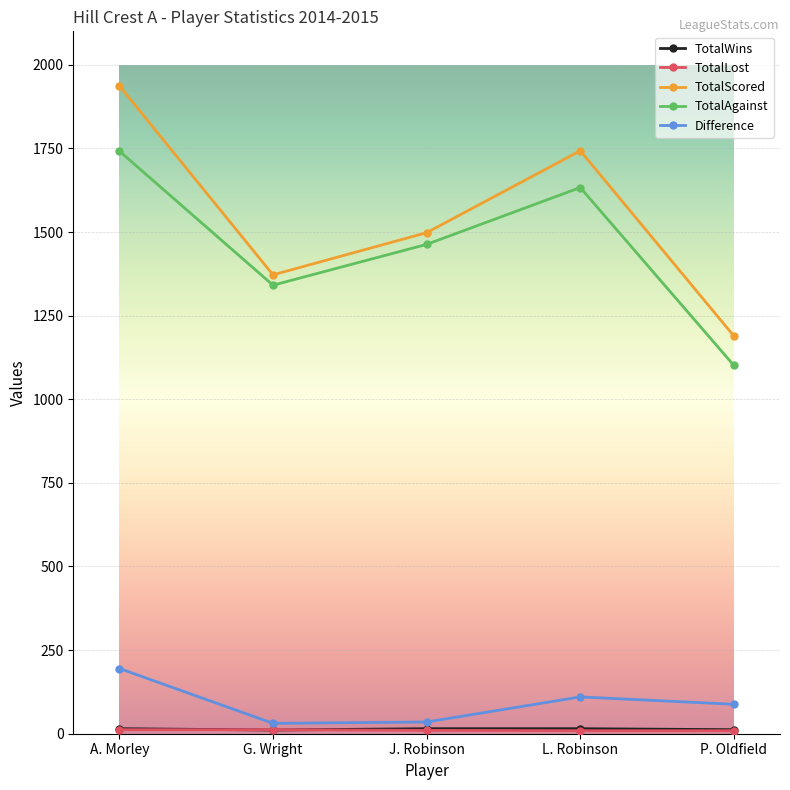

True or false: TotalScored has more than 2 points higher than both neighbors.

False